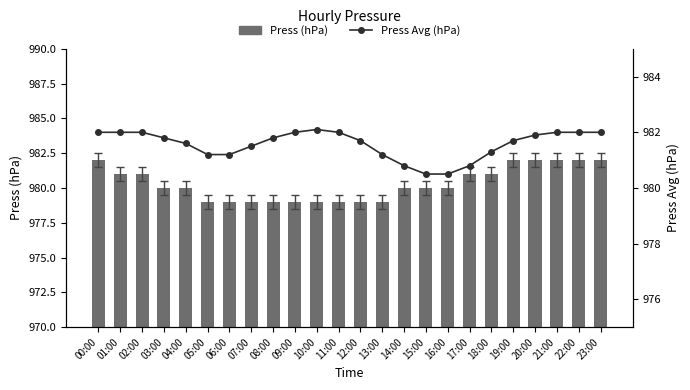

How many groups of bars are there?

24